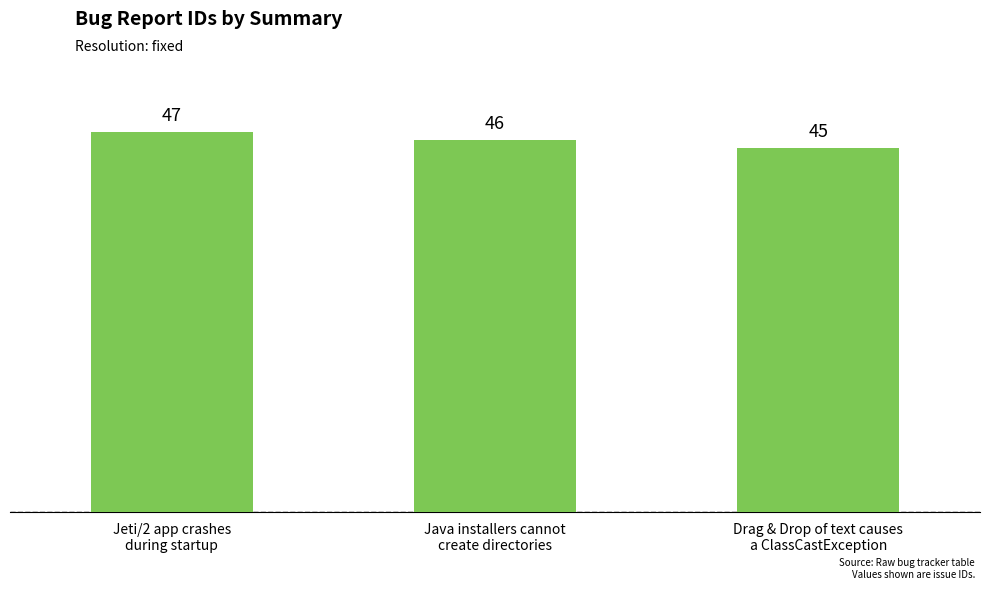

The chart shows a value of 45 at Drag & Drop of text causes
a ClassCastException. True or false?

True